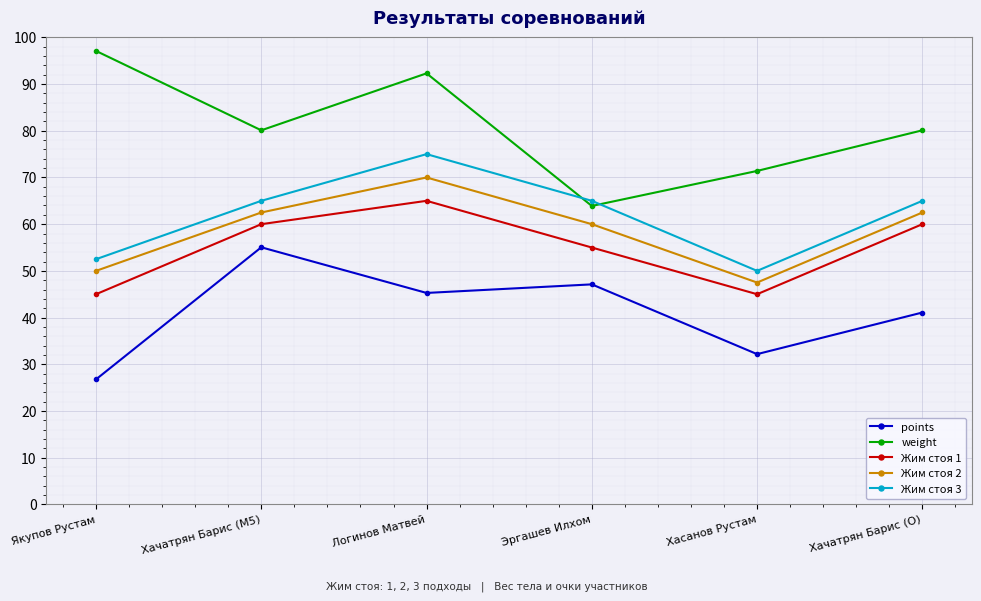

Count the number of categories in the chart.

6